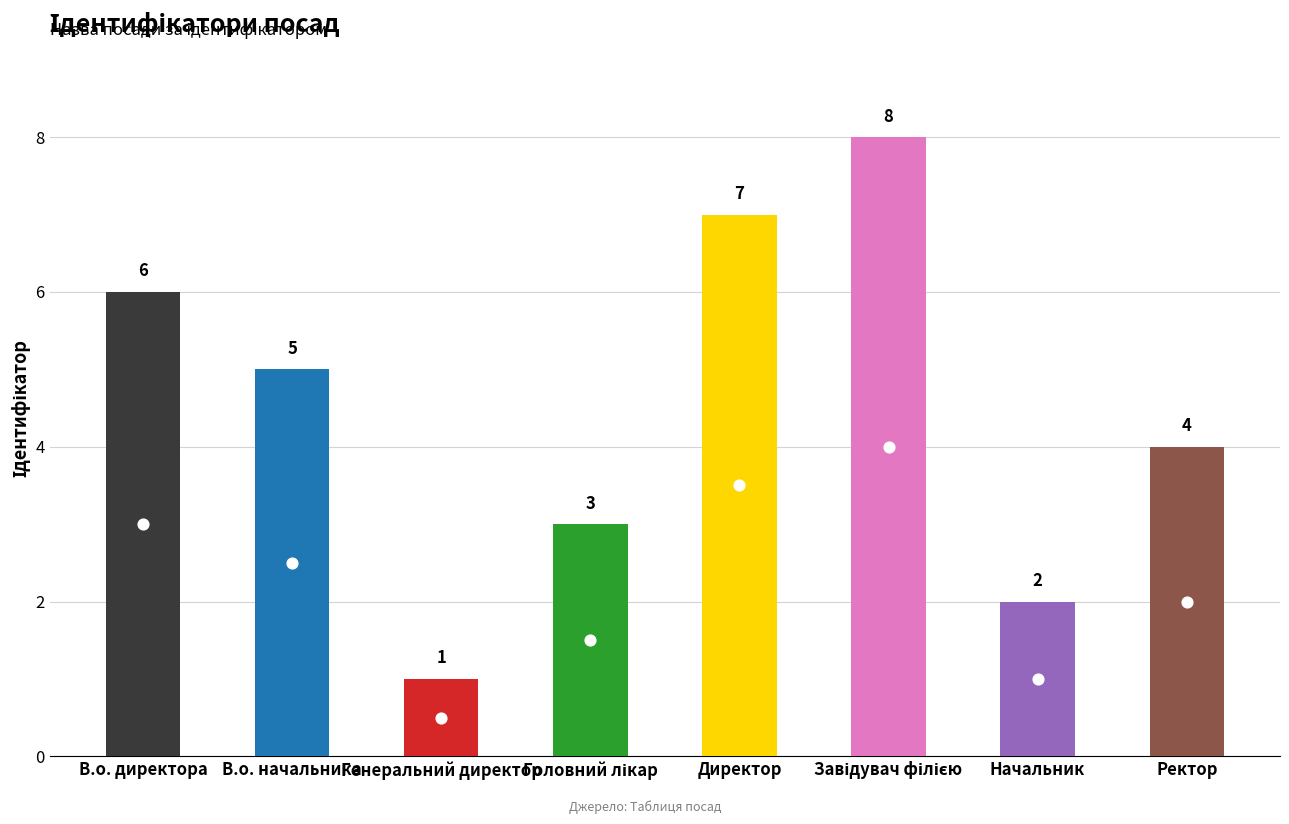

Approximately how many times larger is the value at В.о. начальника compared to Директор?

0.7